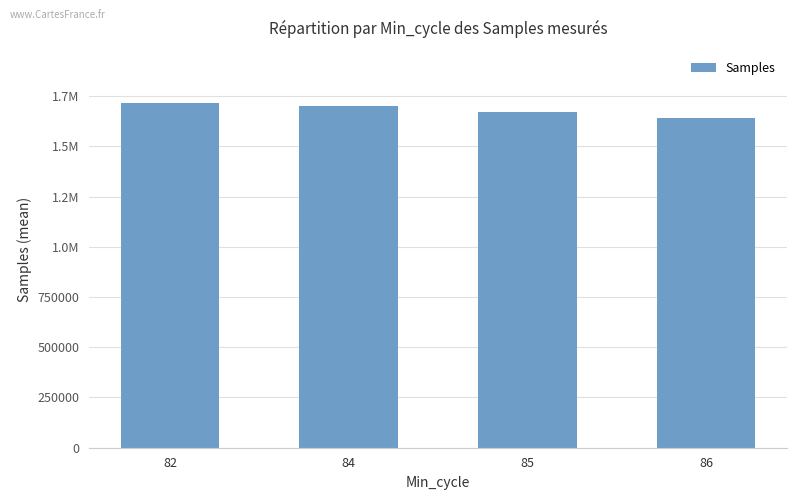

Are the bars grouped side by side (vs. stacked)?

No